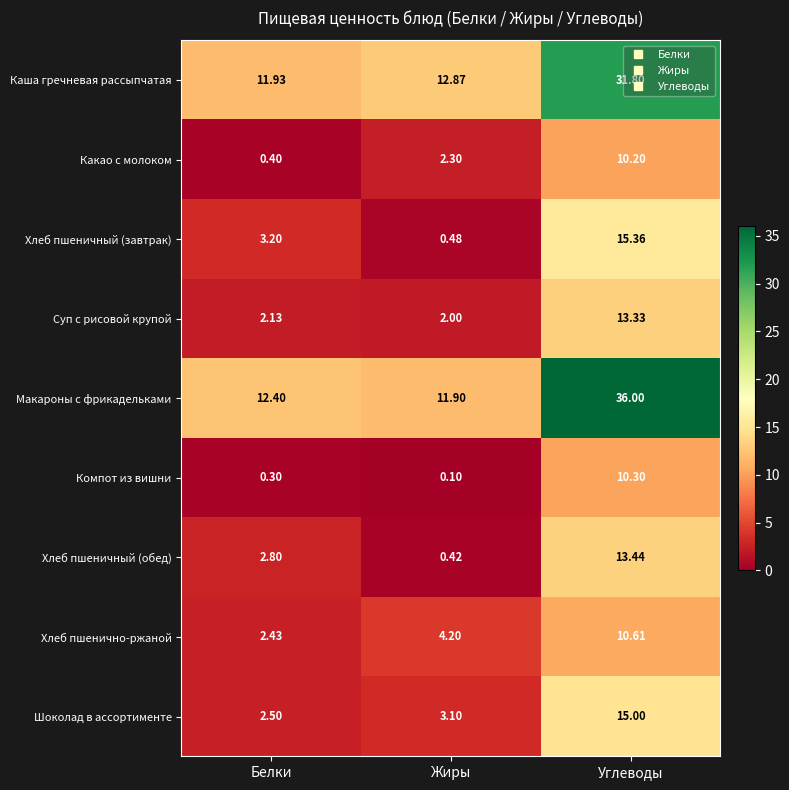

At which category does the chart reach its minimum across all series?

Жиры